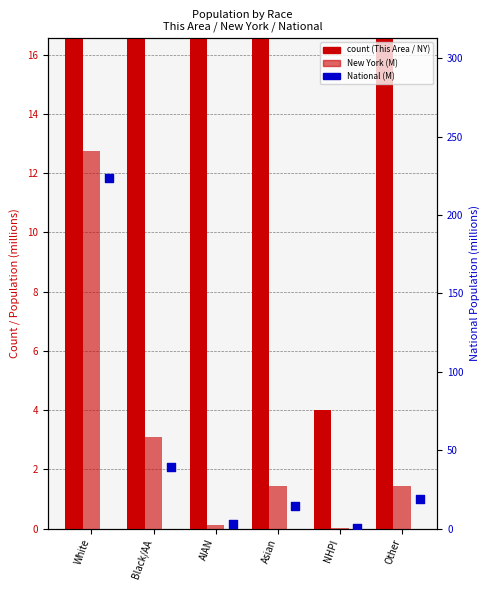

Which series contains the highest Y value?

This Area (count)